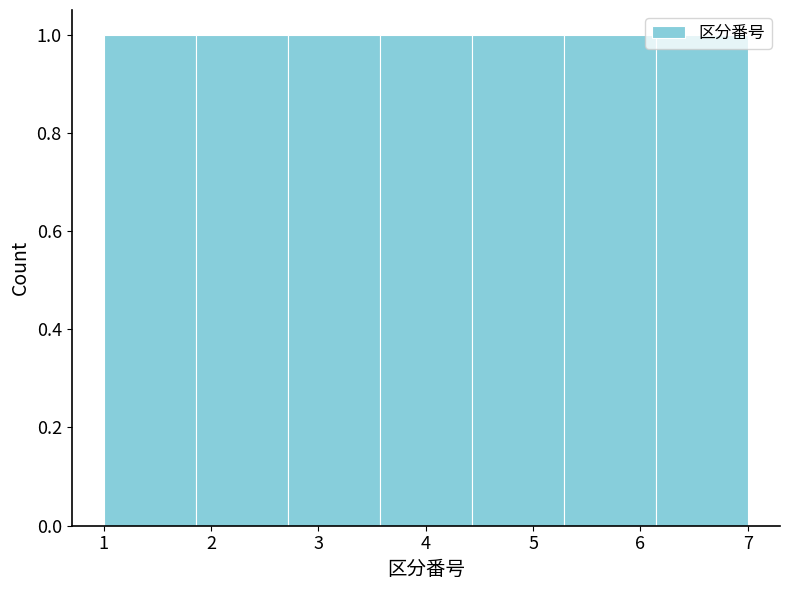

Reading left to right, transcribe this chart: for each bar, give the range it covers on the x-axis and its height. Neither the bar edges nor the heights are printed on the chart, so give them approximately, as read against the axes.

1.0 to 1.9: 1
1.9 to 2.7: 1
2.7 to 3.6: 1
3.6 to 4.4: 1
4.4 to 5.3: 1
5.3 to 6.1: 1
6.1 to 7.0: 1